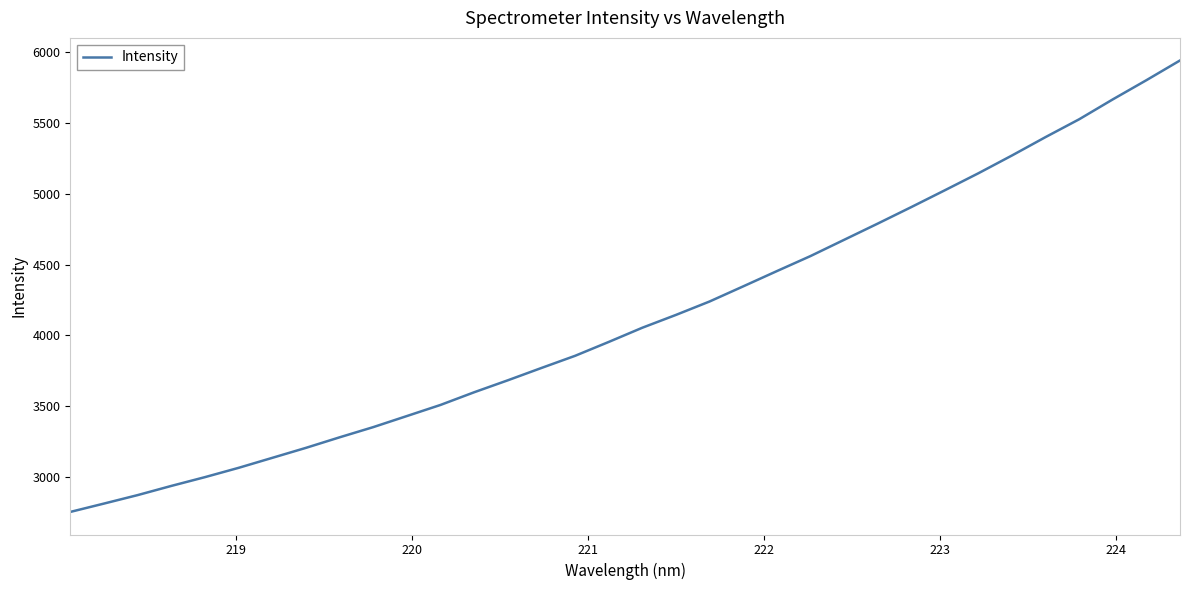

What is the smallest value displayed?

2756.0